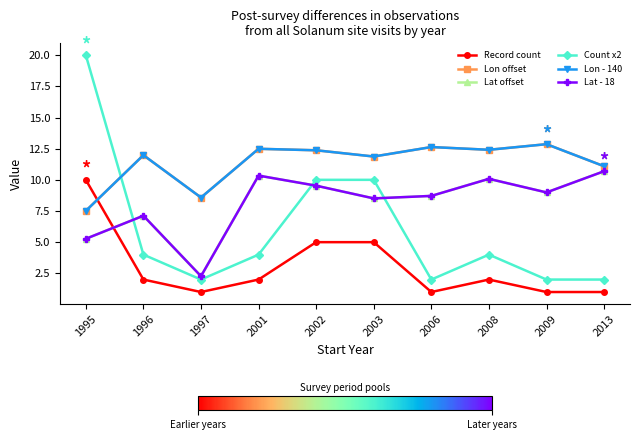

Does the chart have visible grid lines?

No